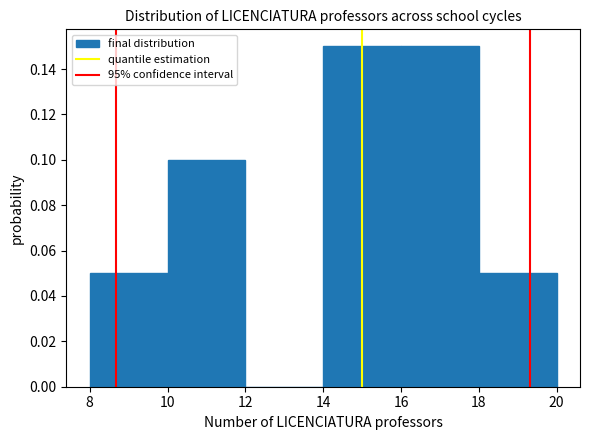

Reading left to right, transcribe this chart: for each bar, give the range it covers on the x-axis and its height. The values are not printed on the chart, so give them approximately, as read against the axis.

8 to 10: 0.05
10 to 12: 0.10
12 to 14: 0
14 to 16: 0.15
16 to 18: 0.15
18 to 20: 0.05